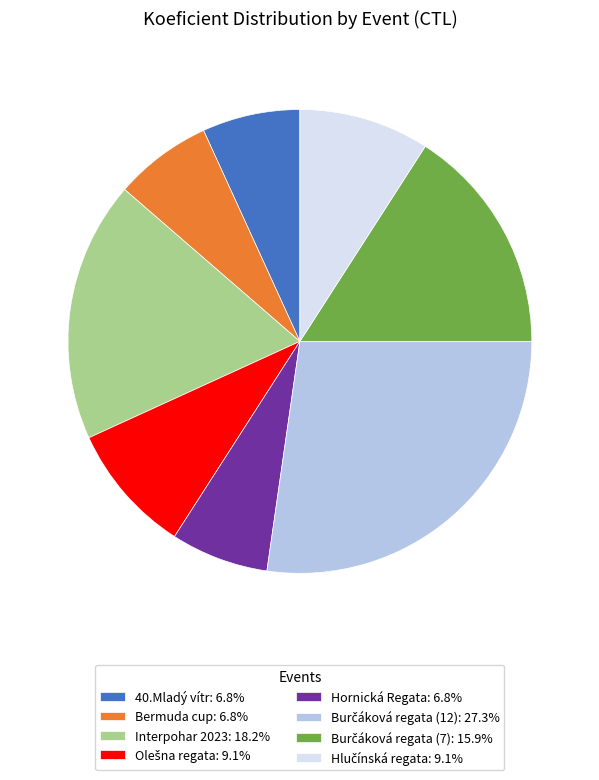

How many segments does this pie chart have?

8